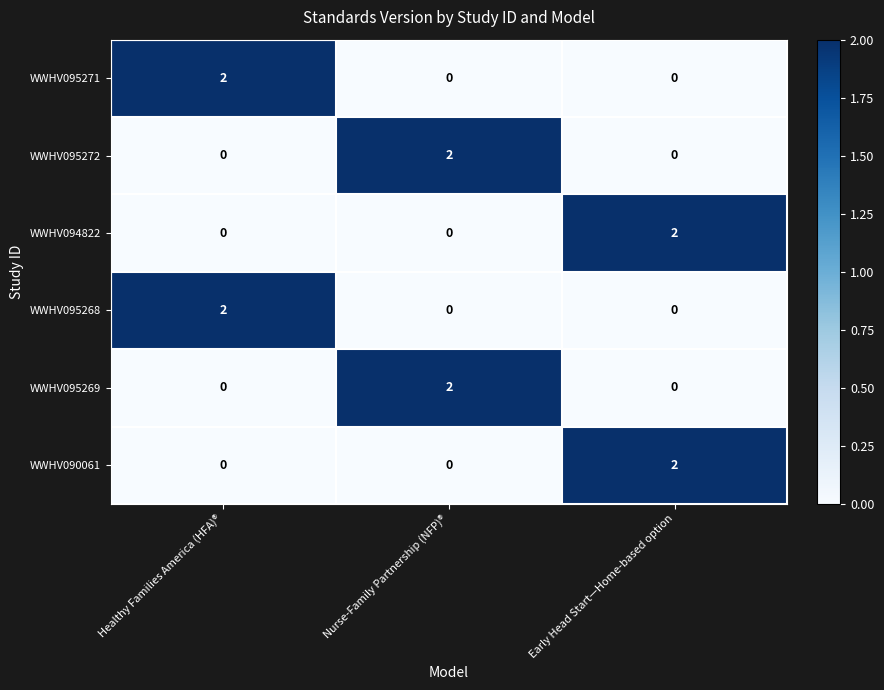

True or false: WWHV095272 has a value of 3 at Nurse-Family Partnership (NFP)®.

False